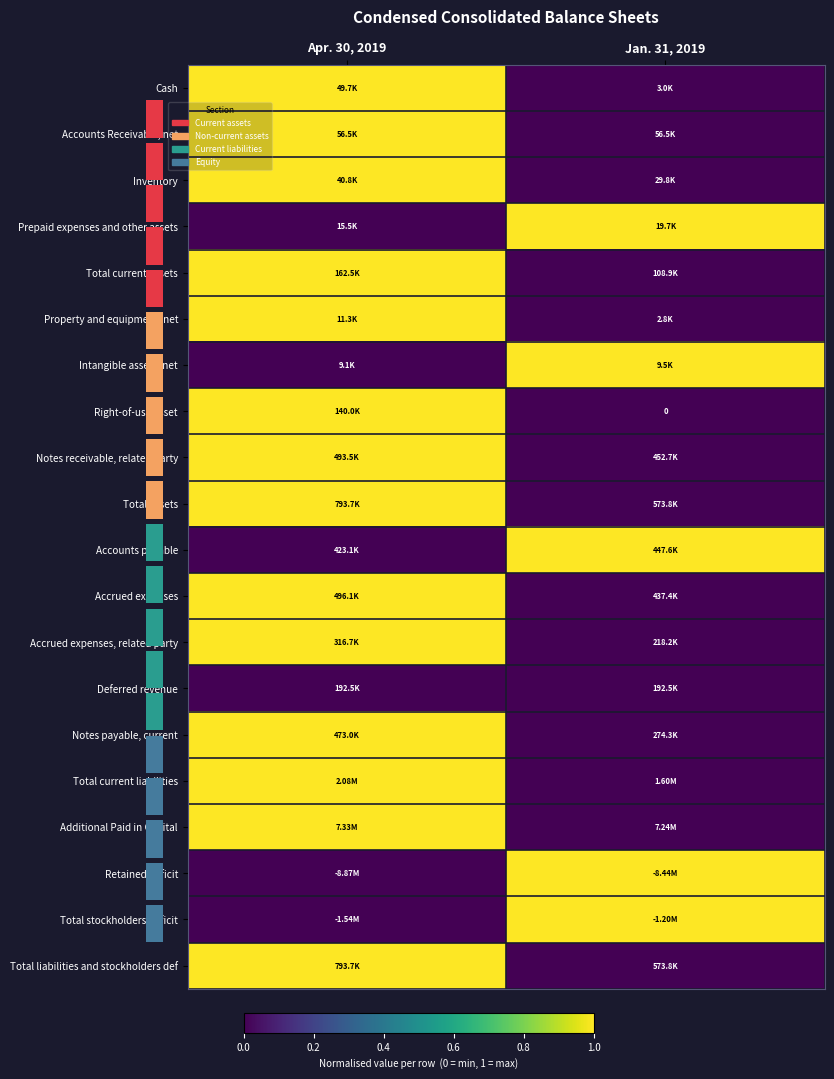

What is the sum of all Accounts Receivable, net values?

1